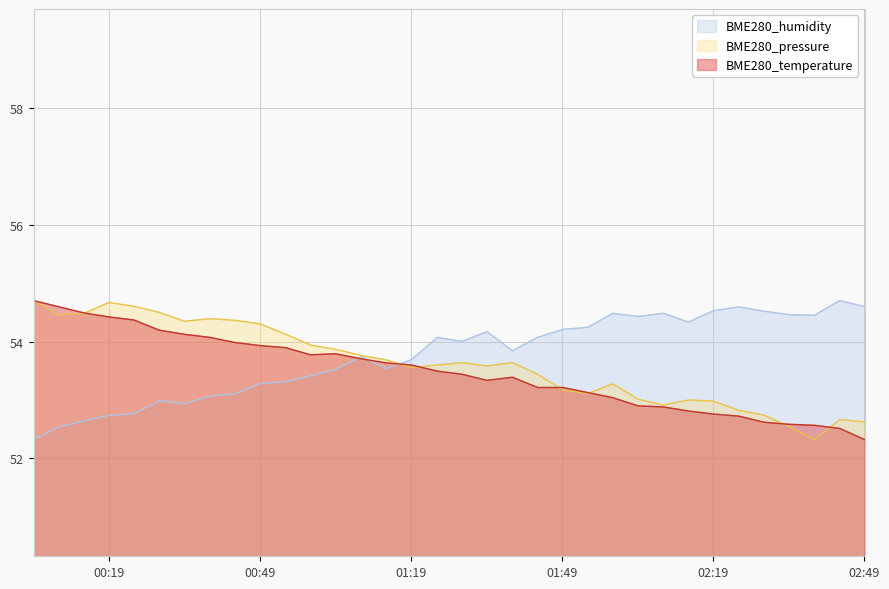

Between 2023/05/24 01:24:16 and 2023/05/24 02:14:05, which series saw the biggest shift?

BME280_temperature